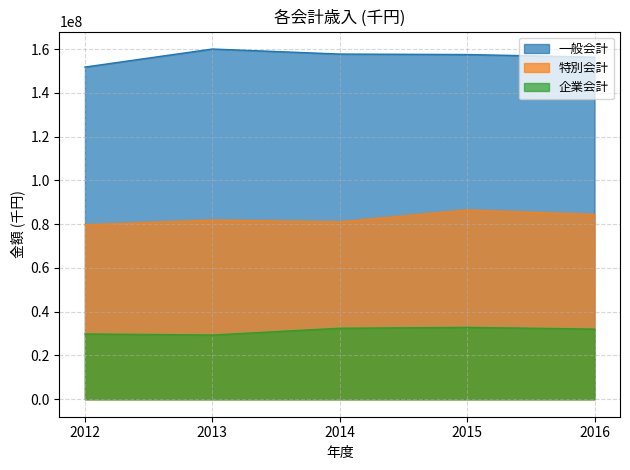

True or false: 企業会計 has a value of 13419995 at 2013.

False